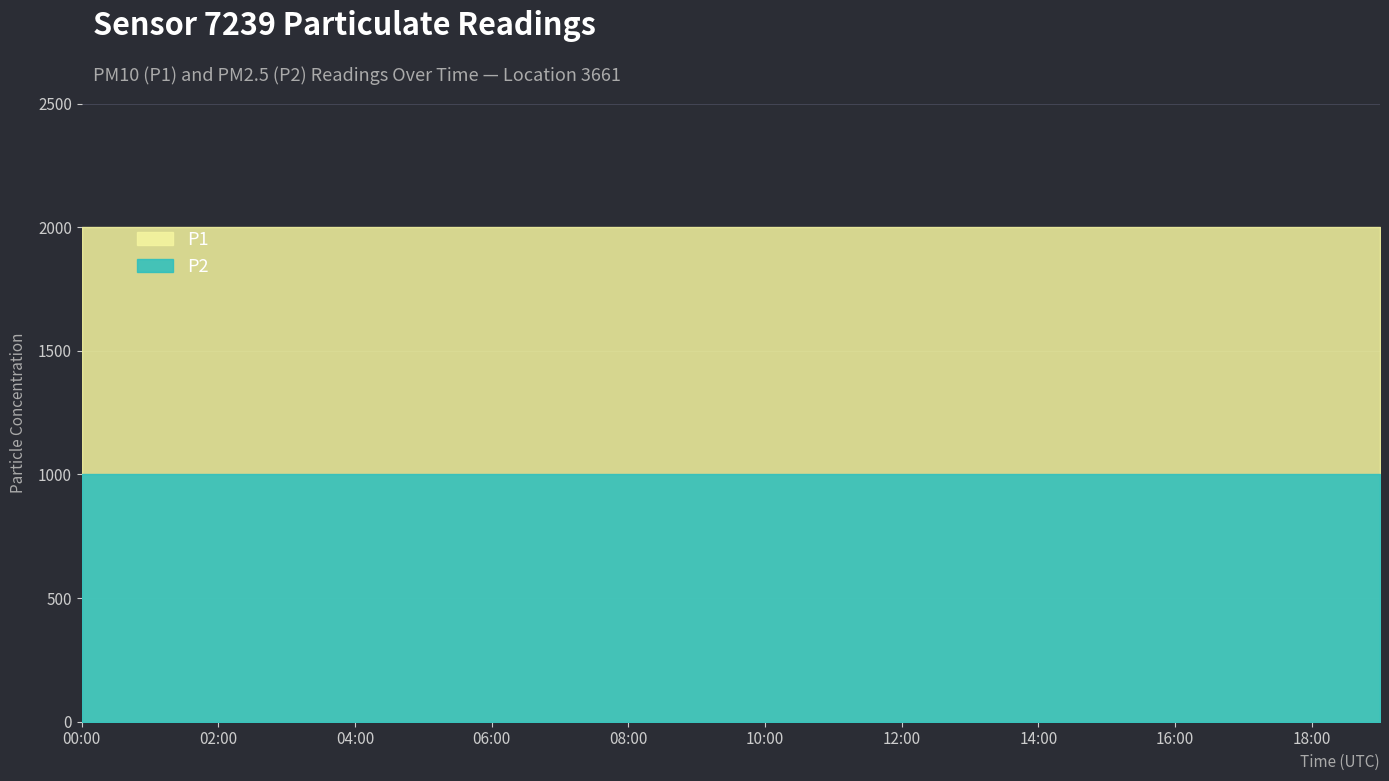

What is the highest value of the P1 series?

1999.9